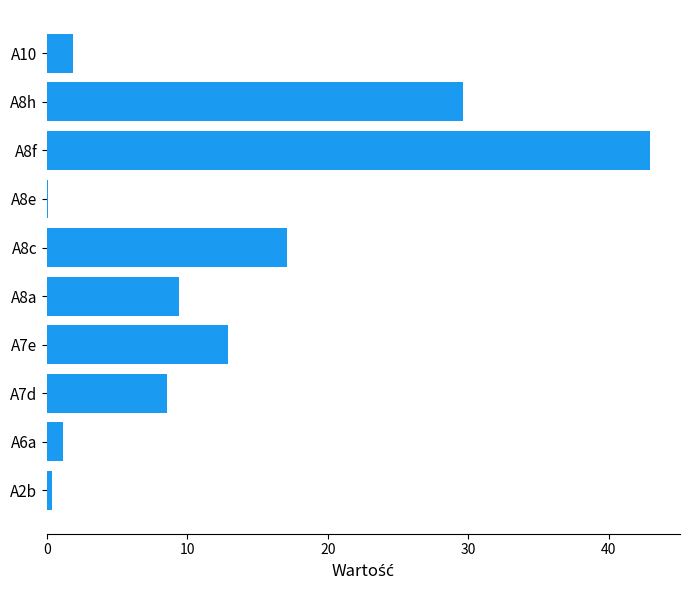

Which label corresponds to the largest value in the chart?

A8f